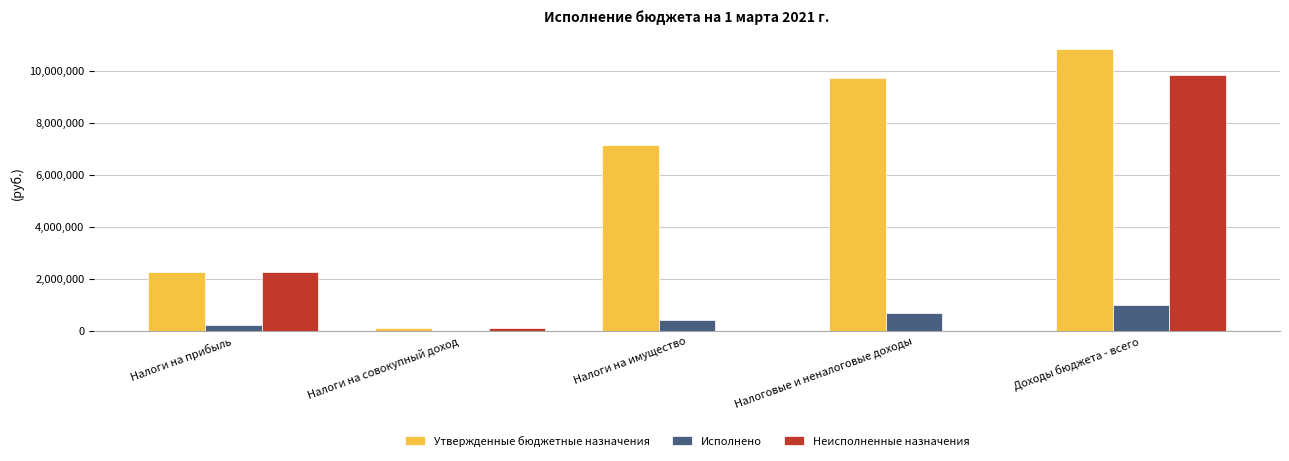

How many groups of bars are there?

5